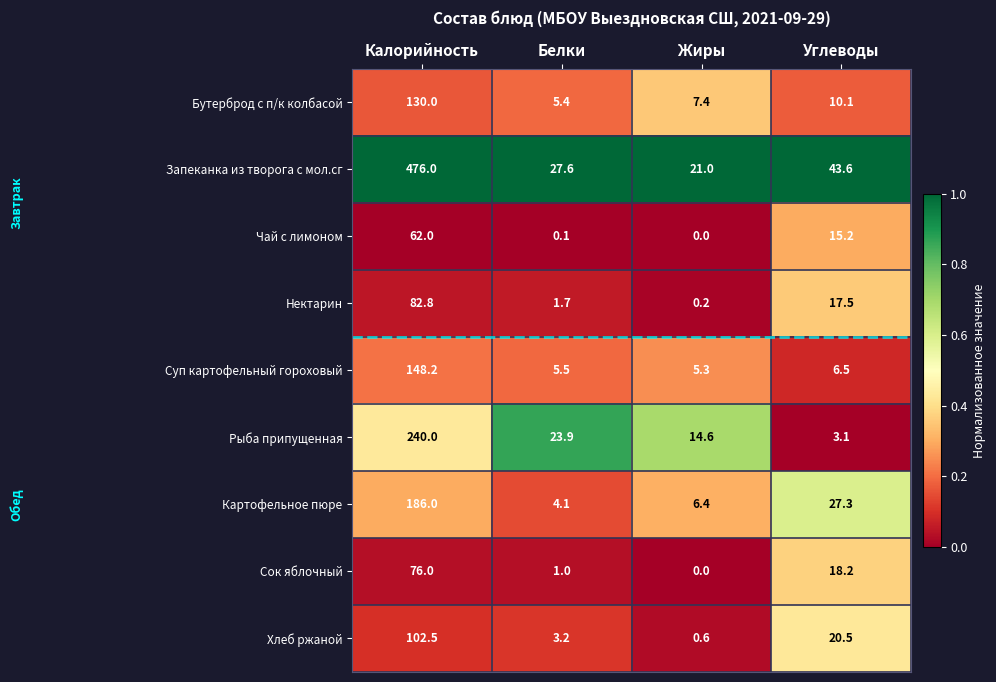

Where is Суп картофельный гороховый nearest to the value 76?

Углеводы